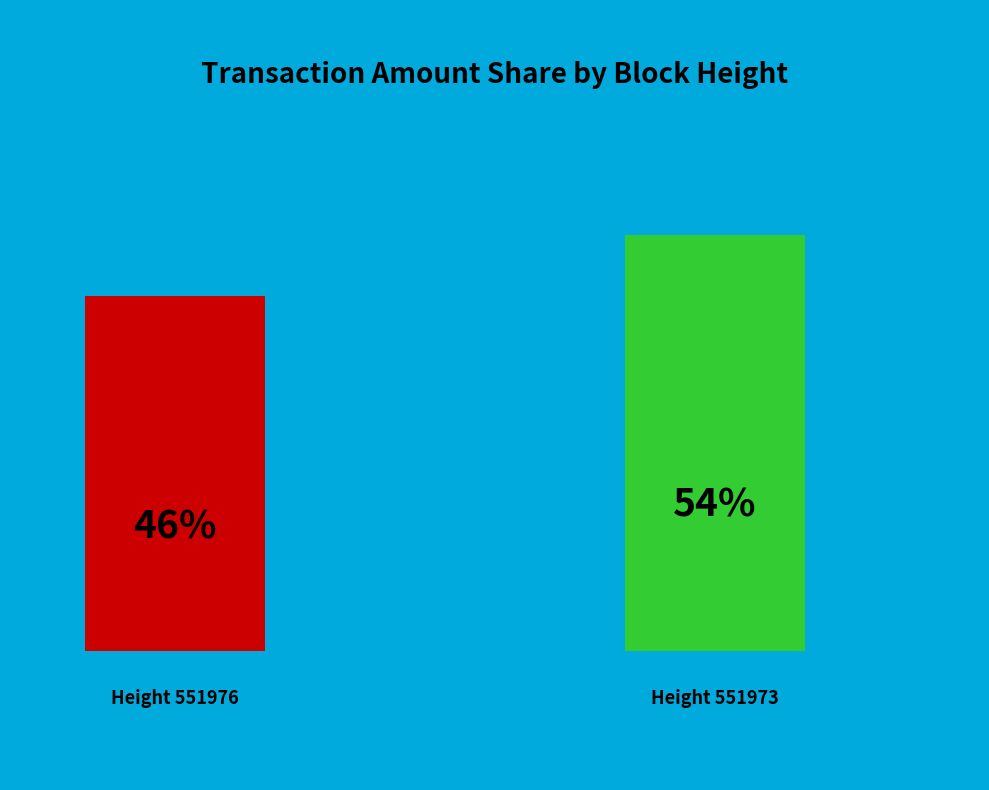

What percentage is the 551973 slice, to the nearest percent?

54%